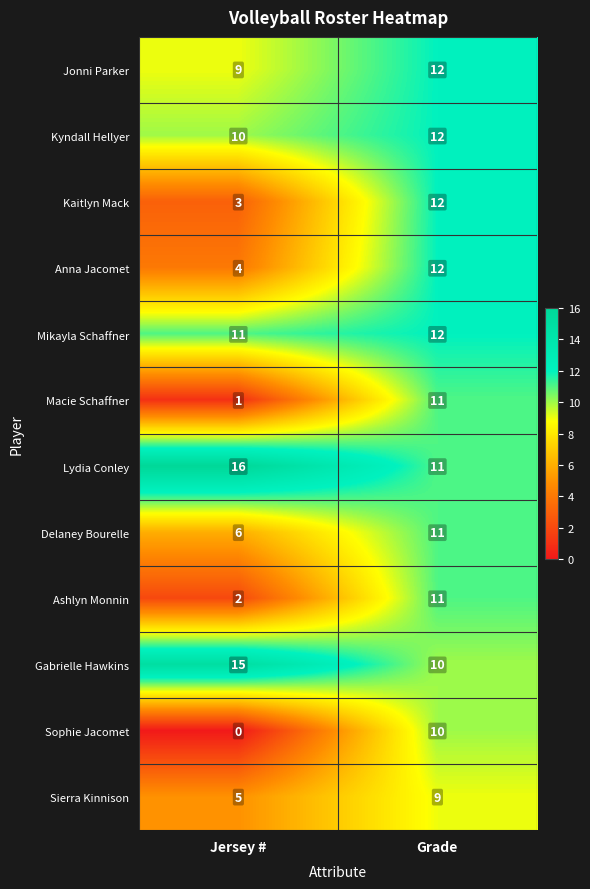

Which category has the highest value across all series?

Jersey #